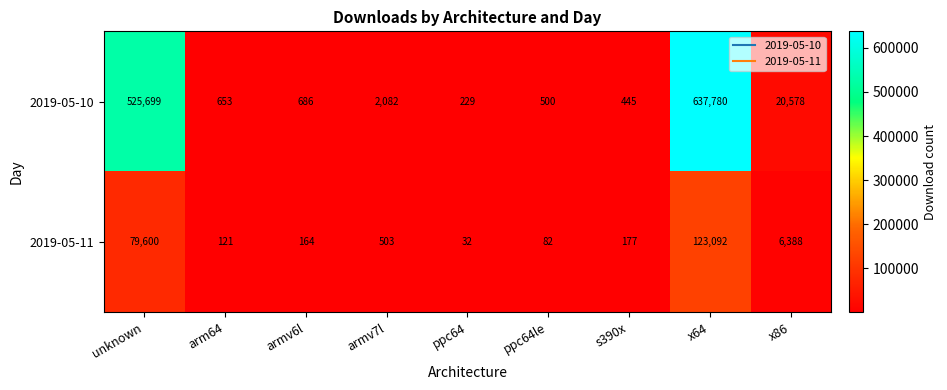

What is the total value across all series at ppc64?

261